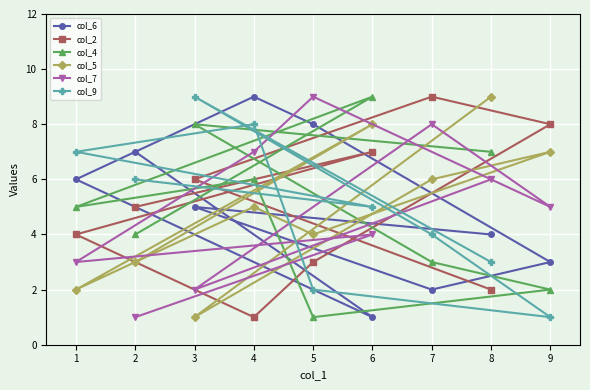

What are all the series names shown in the legend?

col_6, col_2, col_4, col_5, col_7, col_9